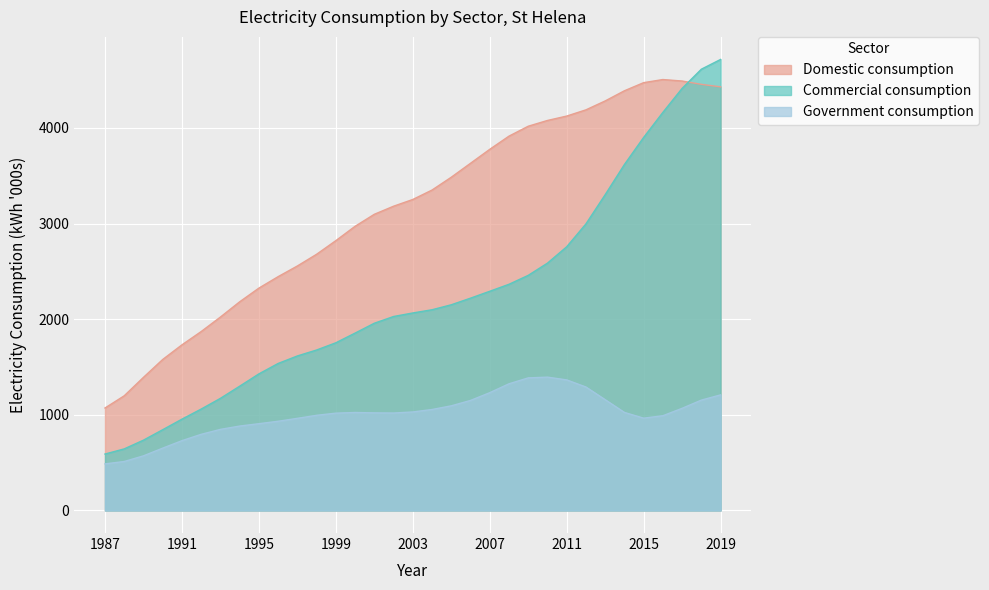

What is the difference between the highest and lowest values at 2005?

1333.8